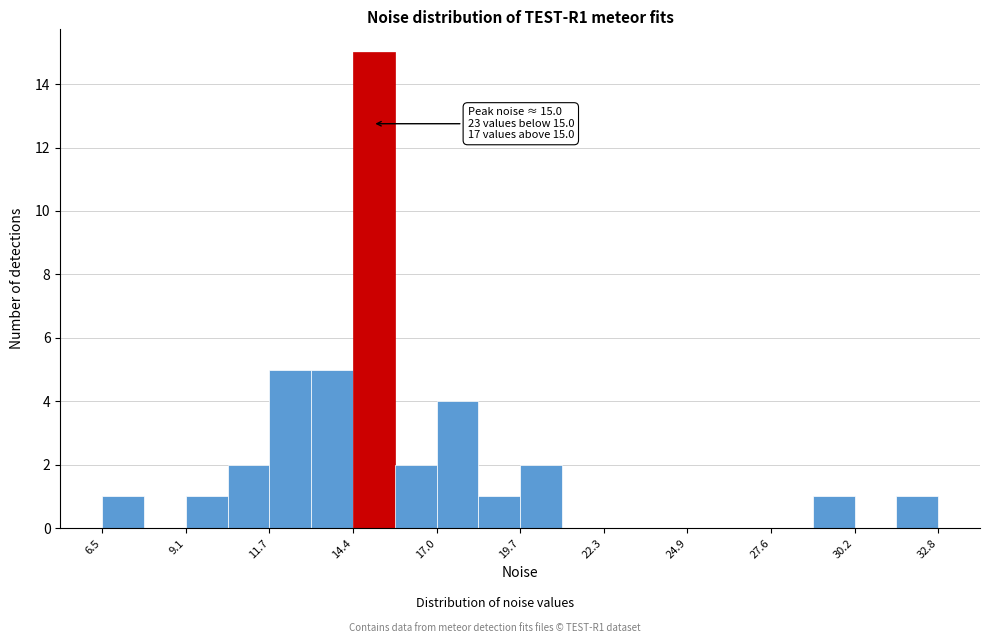

Around what value on the x-axis is the tallest bar? Give the approximate position of its centre, as read against the axis.

15.0